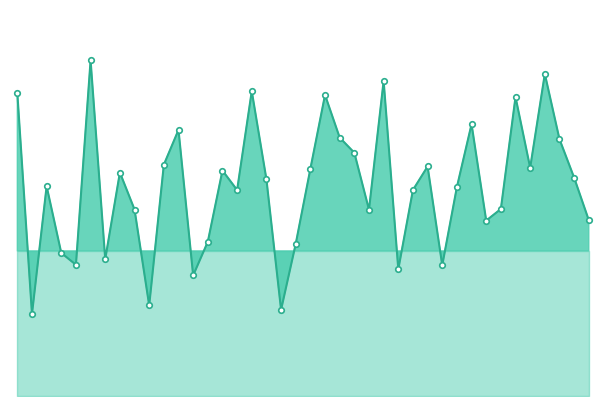

Reading right to left, extract all data points from this chart.

22.1	27.4	32.2	40.4	28.6	37.5	23.5	22.0	34.1	26.2	16.4	28.8	25.9	15.9	39.5	23.4	30.5	32.4	37.8	28.5	19.1	10.8	27.2	38.2	25.8	28.3	19.4	15.1	33.4	29.0	11.4	23.4	28.0	17.2	42.1	16.5	17.9	26.3	10.3	38.0